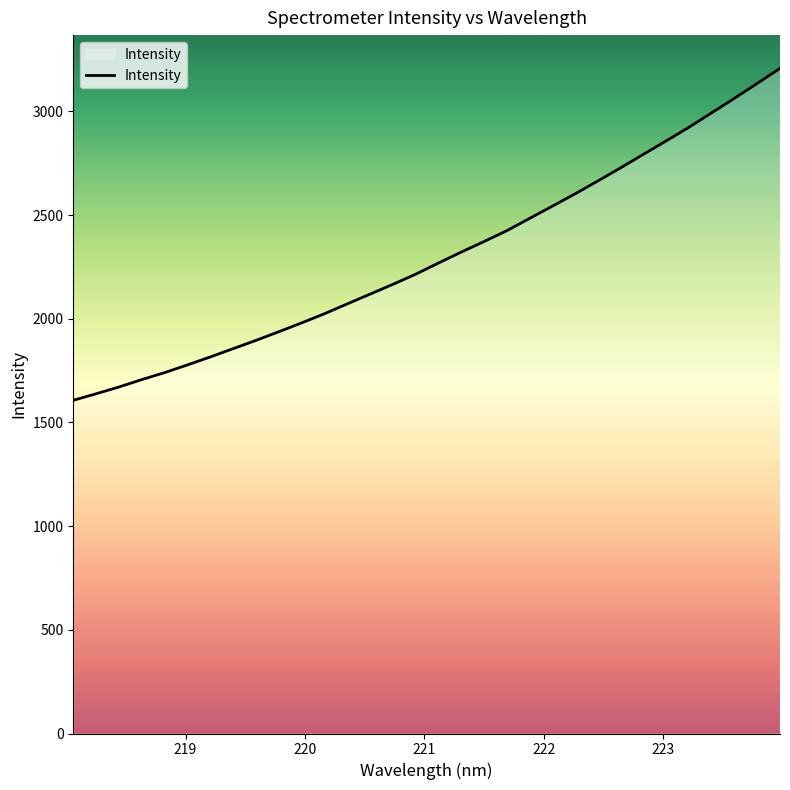

What is the minimum value shown in the chart?

1606.8